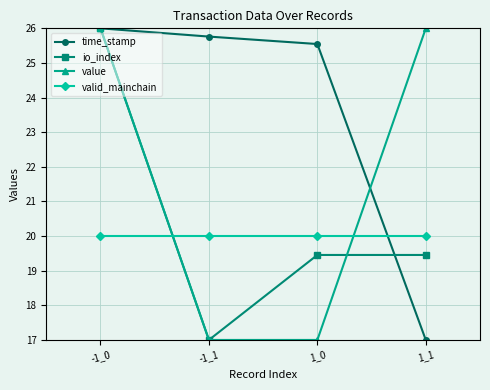

True or false: valid_mainchain has more than 2 points higher than both neighbors.

False